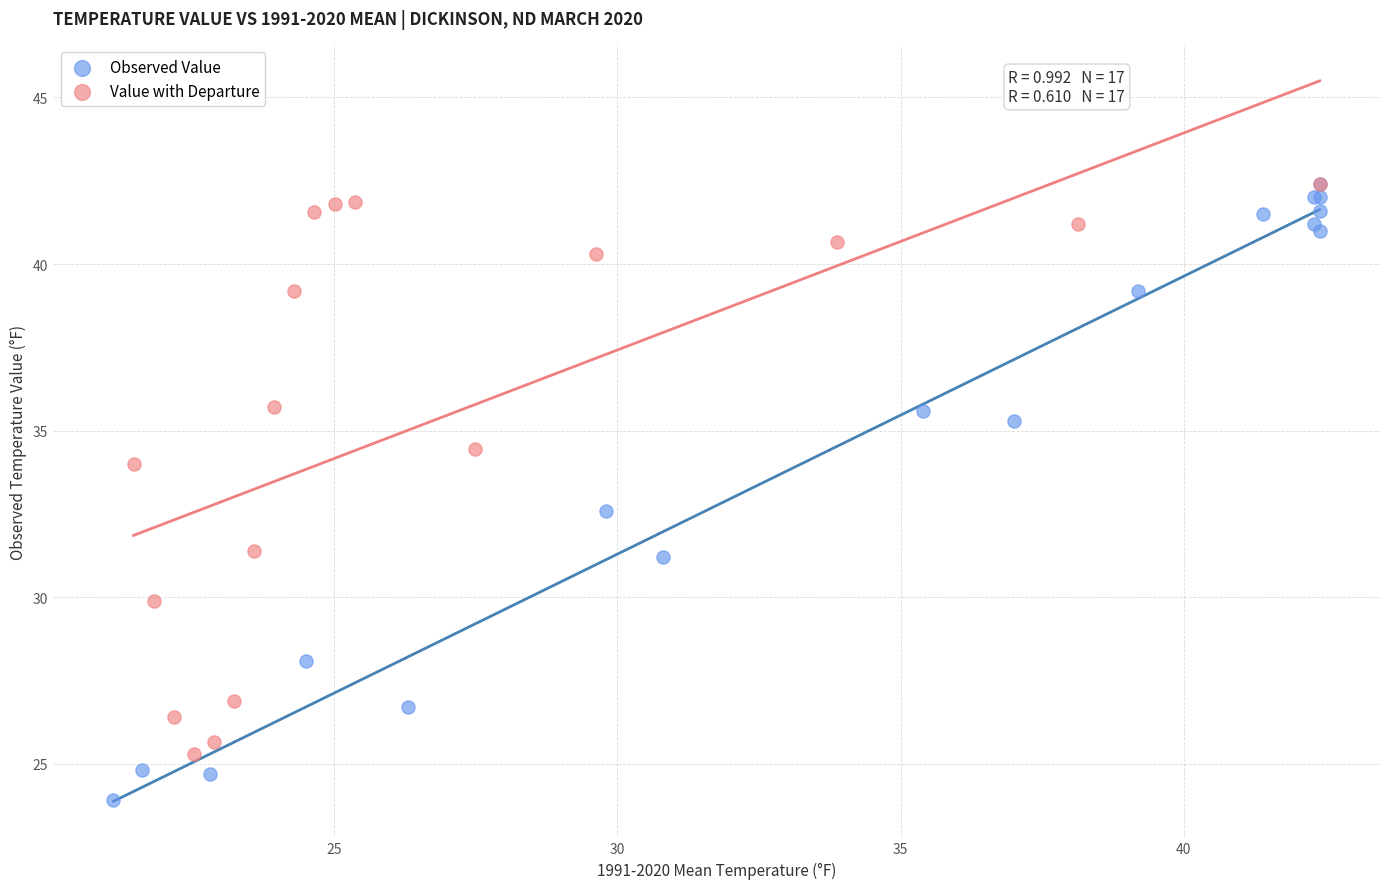

Which series contains the lowest Y value?

Observed Value